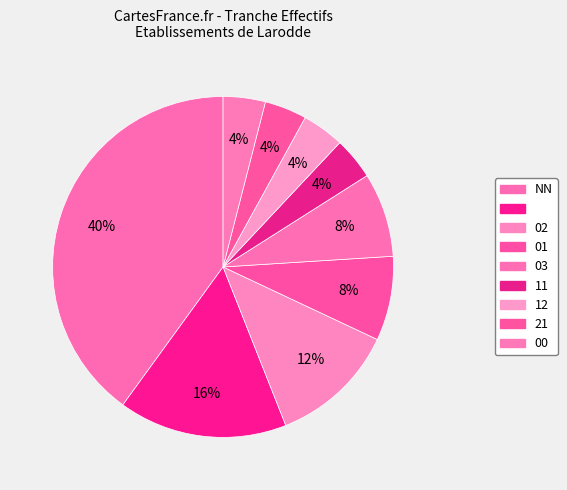

Count the number of slices in the pie.

9